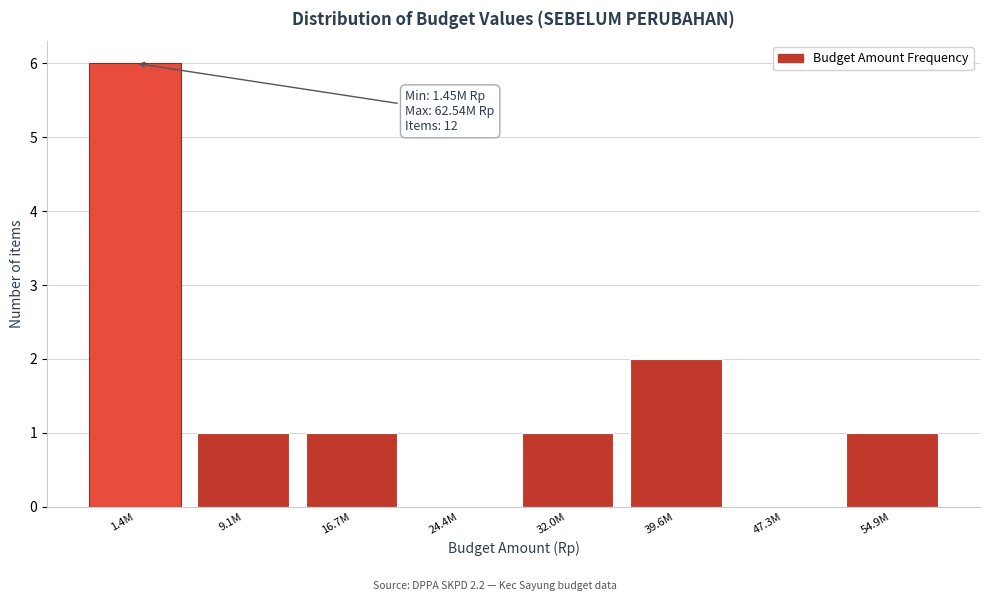

Reading left to right, extract all data points from this chart.

1.4M=6	9.1M=1	16.7M=1	24.4M=0	32.0M=1	39.6M=2	47.3M=0	54.9M=1